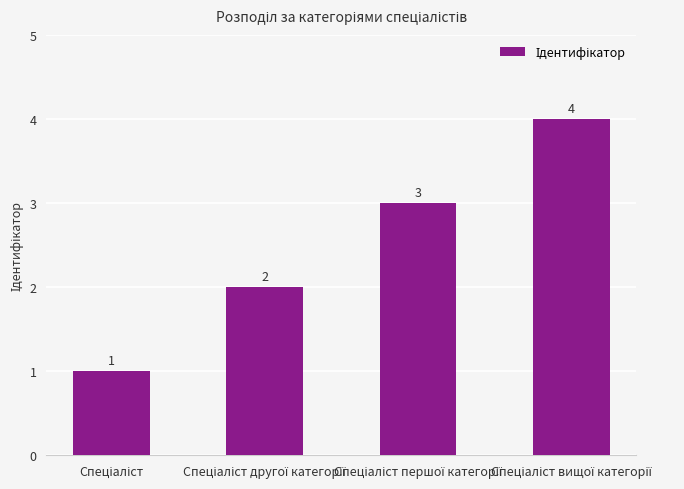

What is the value of the 4th bar from the left?

4